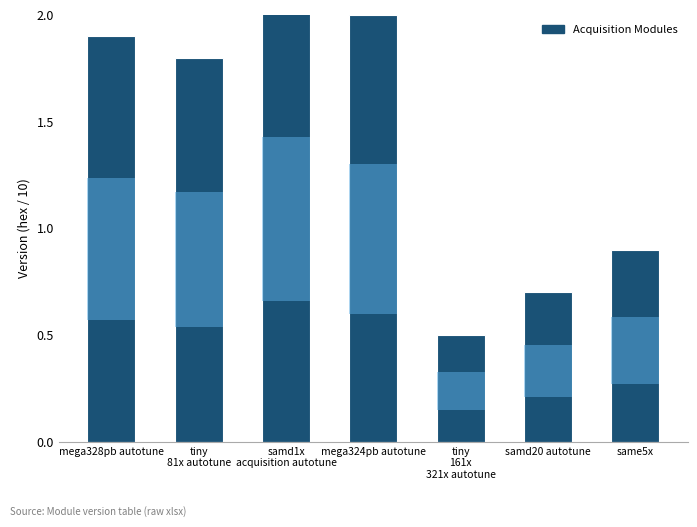

What is the label of the 7th bar from the left?

same5x